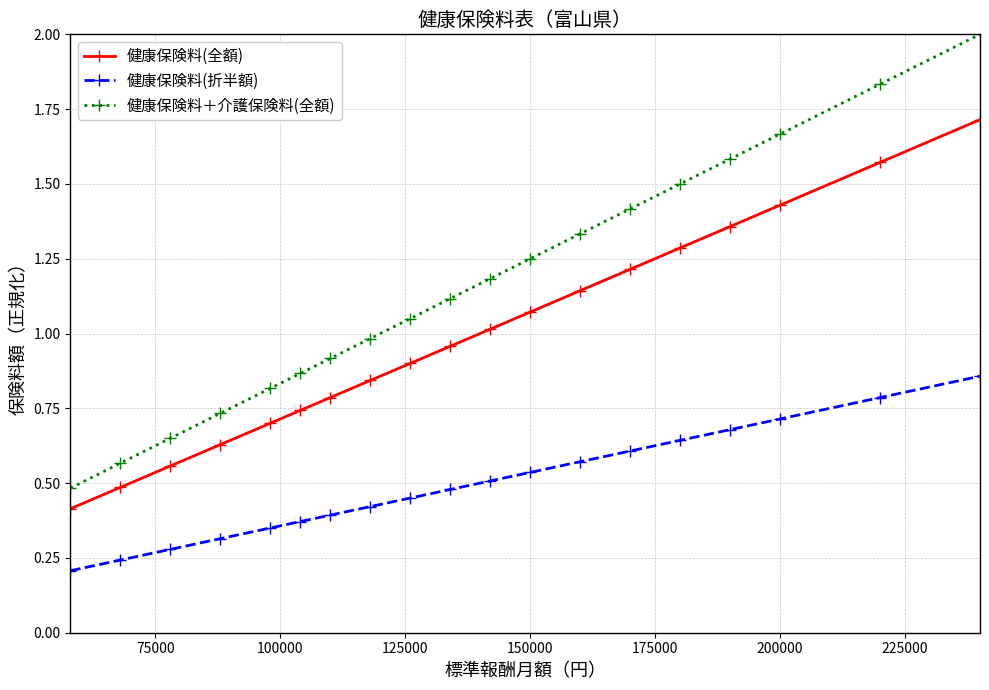

What is the highest value of the 健康保険料＋介護保険料(全額) series?

2.0